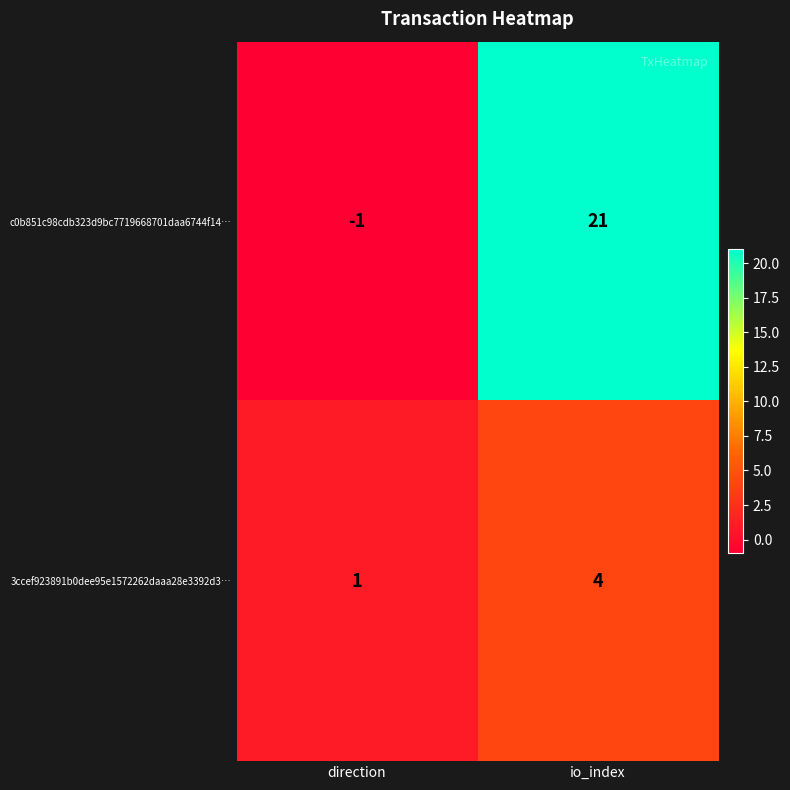

Reading left to right, list all the values displayed in this chart.

c0b851c98cdb323d9bc7719668701daa6744f14…: -1	21
3ccef923891b0dee95e1572262daaa28e3392d3…: 1	4